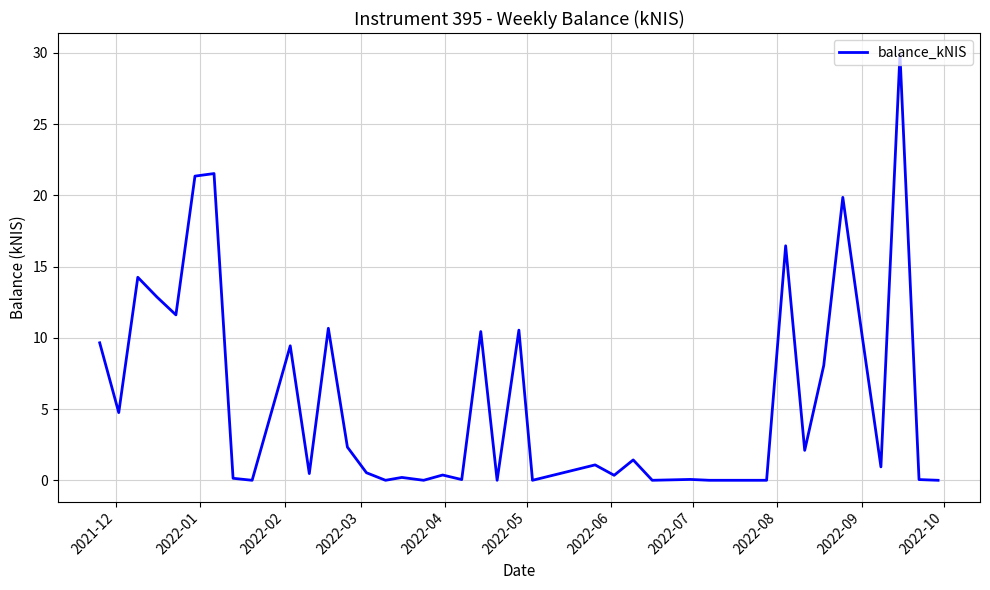

How many lines are shown in the chart?

1